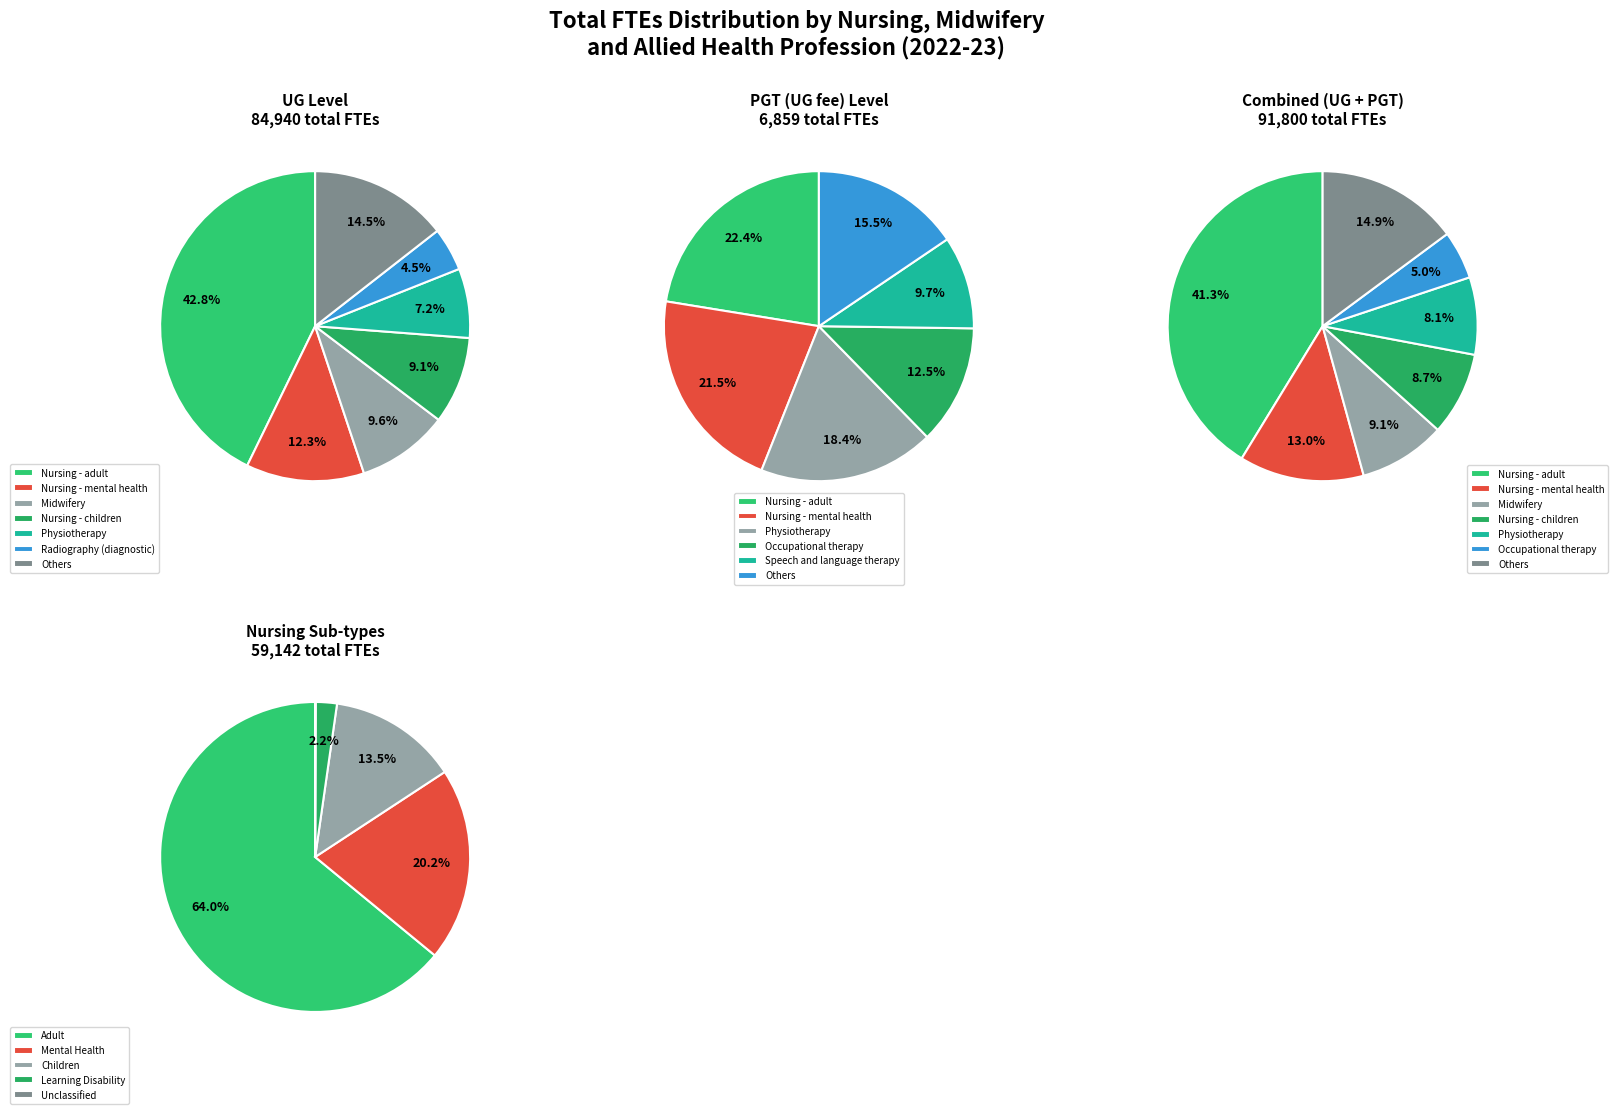

Which slice is the smallest?

Nursing - unclassified